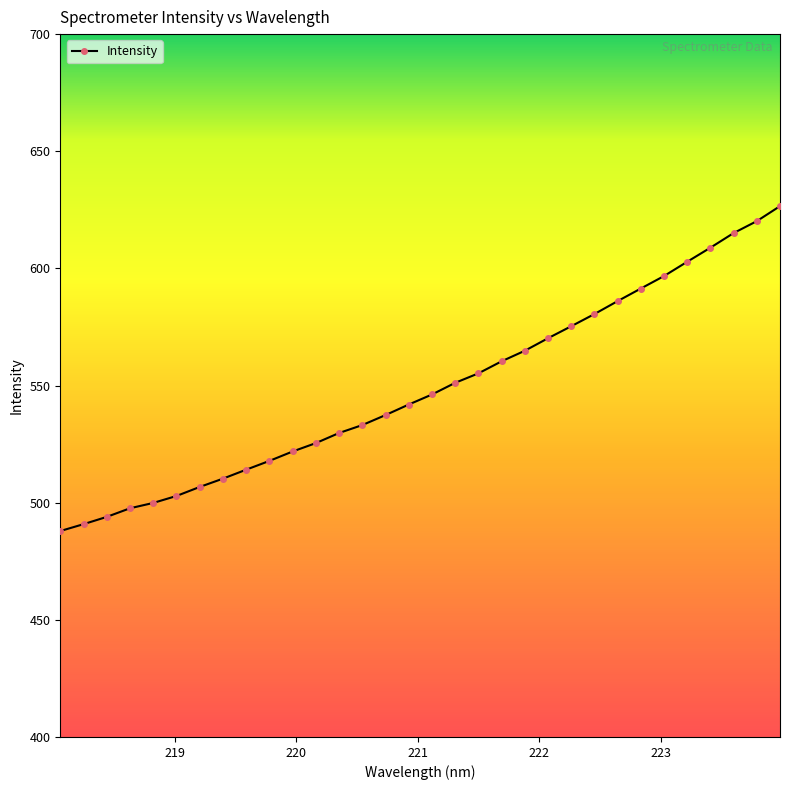

What is the value of the 16th point from the left?

541.9